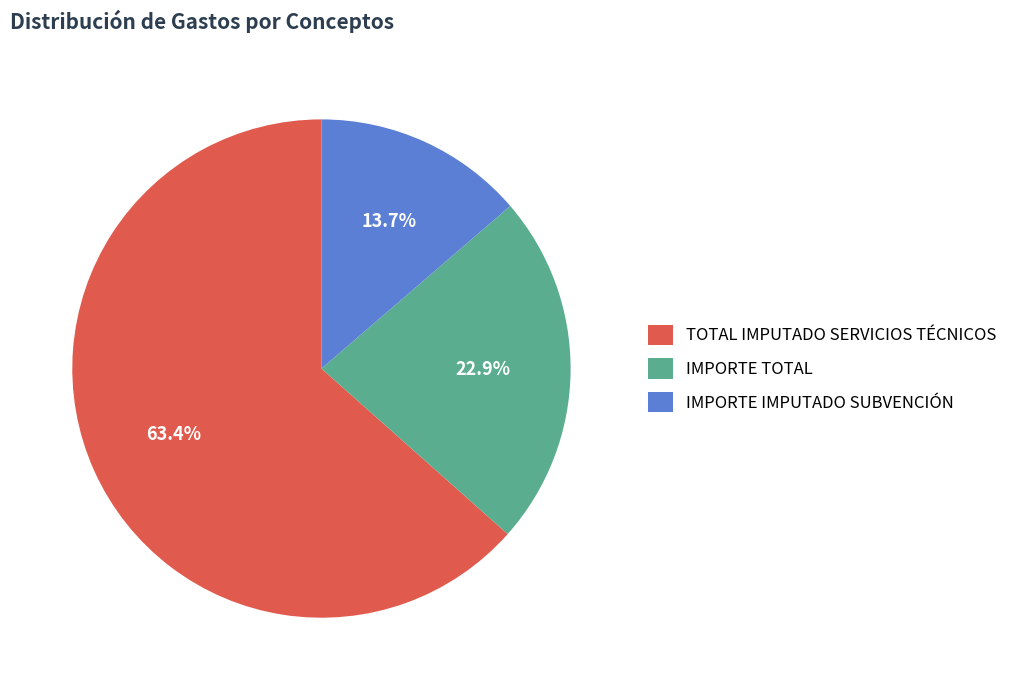

Rank the categories by value from lowest to highest.

IMPORTE IMPUTADO SUBVENCIÓN, IMPORTE TOTAL, TOTAL IMPUTADO SERVICIOS TÉCNICOS